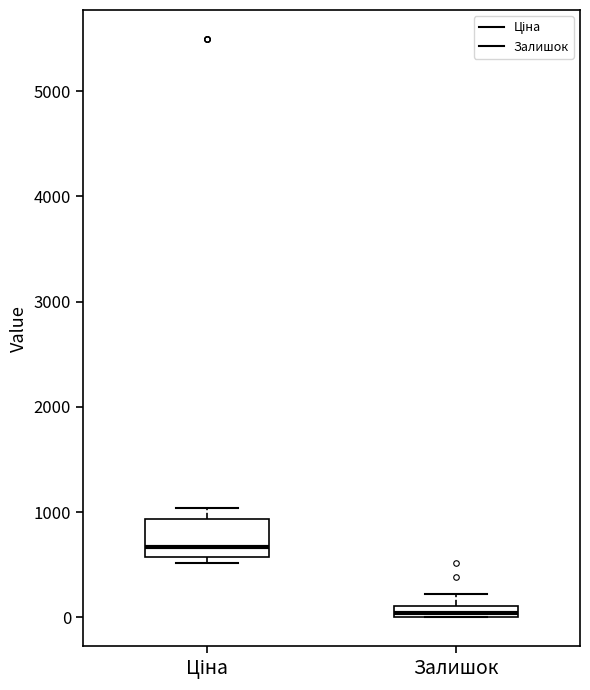

Where does the upper whisker of the box for Залишок end on the y-axis? The values are not printed on the chart, so give them approximately, as read against the axis.

200